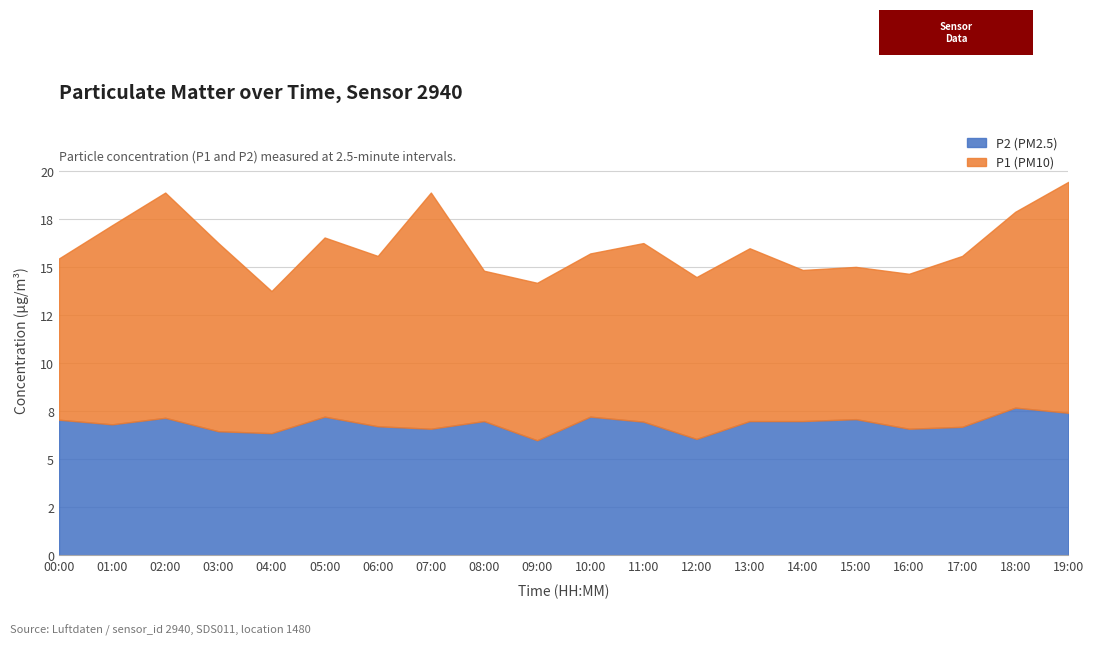

At which label is P2 (PM2.5) closest to 6?

09:00